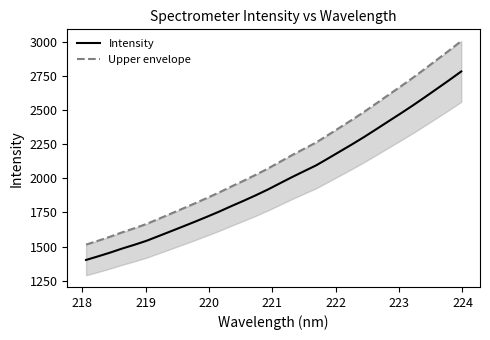

Which series has the widest spread of values?

Upper envelope